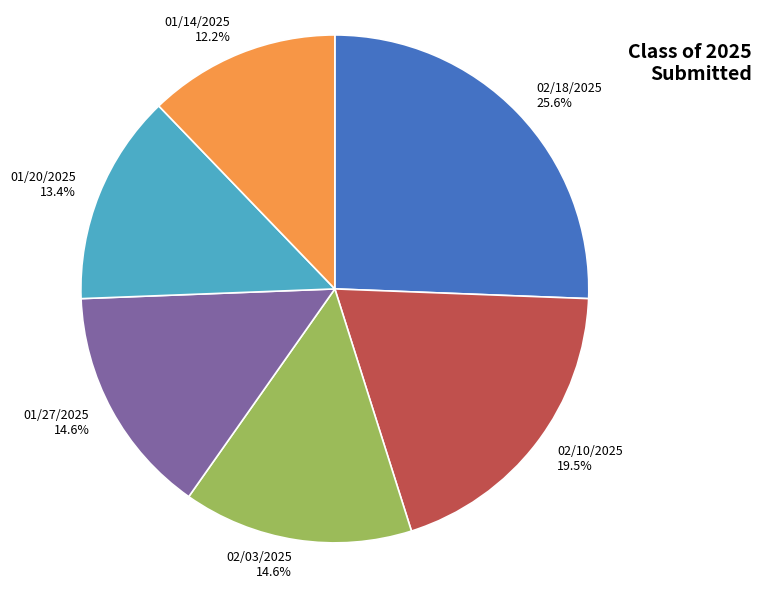

What percentage is the 02/03/2025 slice, to the nearest percent?

15%